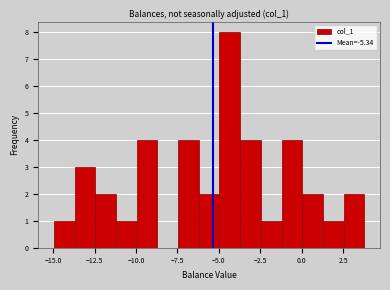

Around what value on the x-axis is the tallest bar? Give the approximate position of its centre, as read against the axis.

-4.5